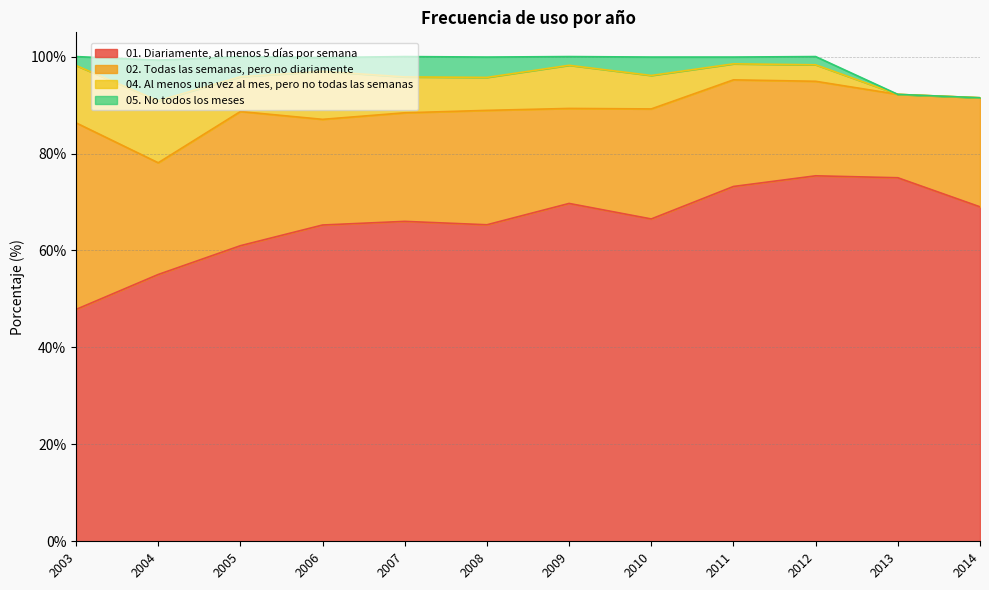

What is the average value of the 01. Diariamente, al menos 5 días por semana series?

65.8